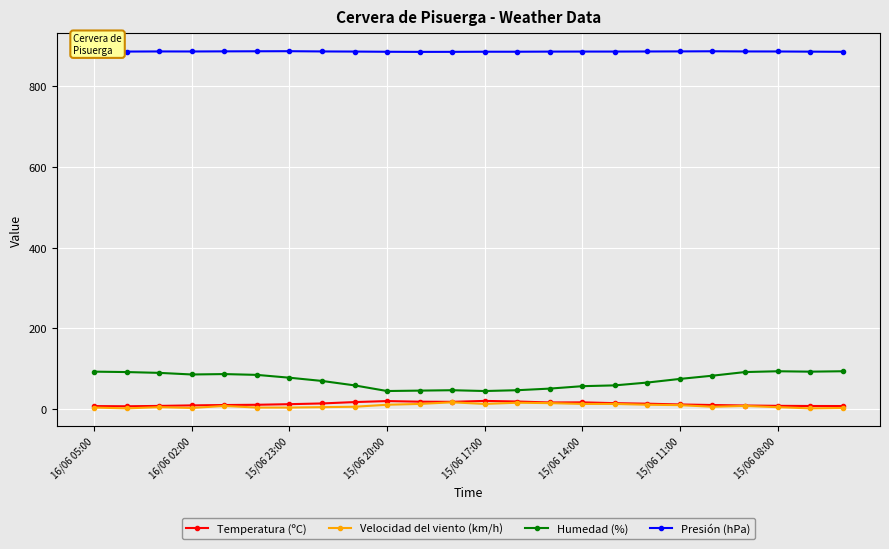

What is the value of the Humedad (%) point at the 3rd from the left?

90.0